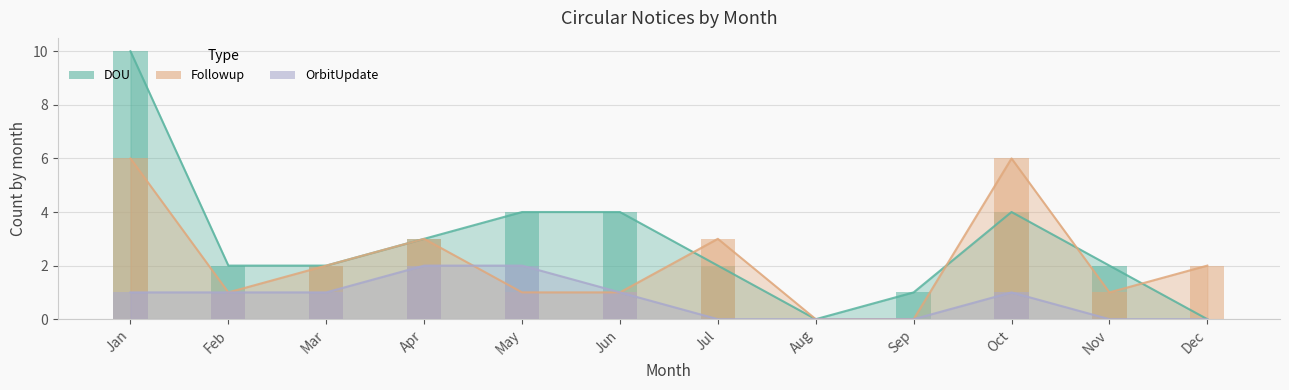

True or false: DOU has a value of 4 at Mar.

False